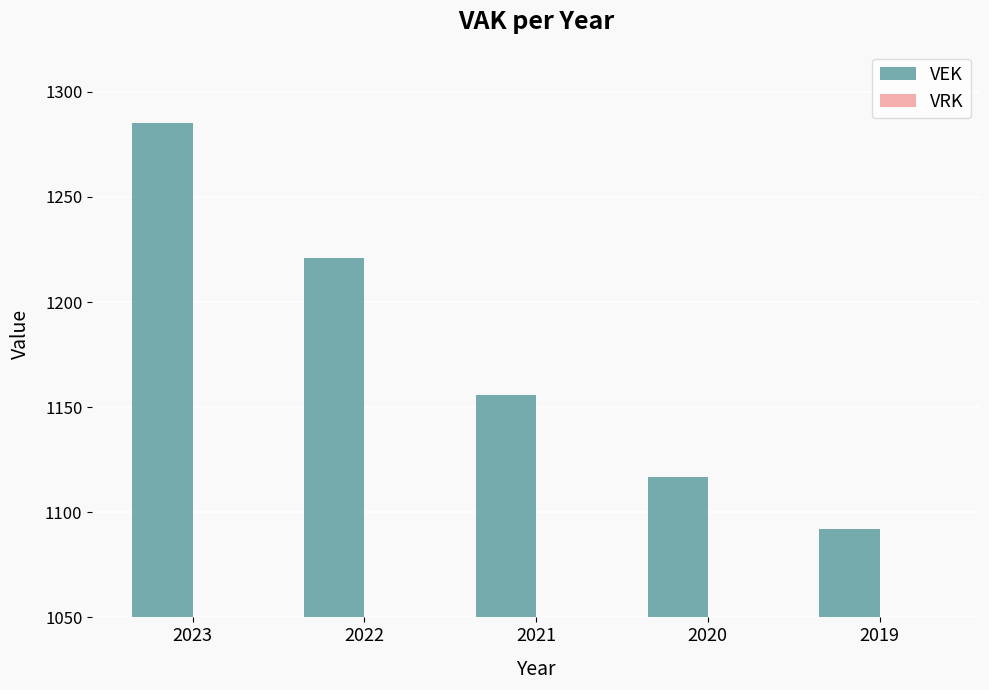

List the labels in order of value, largest first.

2023, 2022, 2021, 2020, 2019